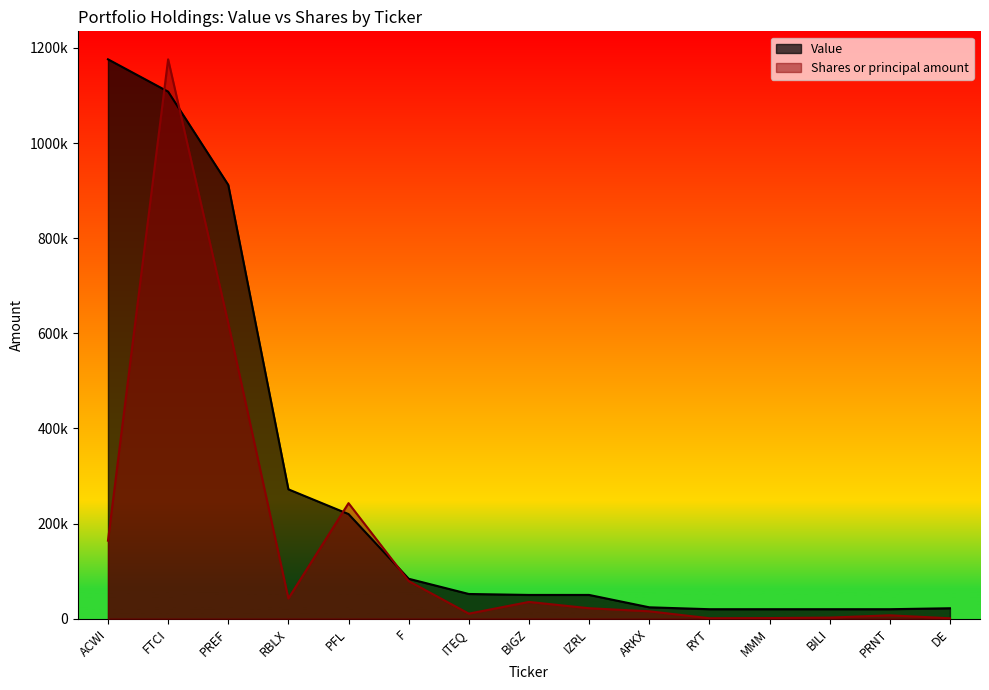

Reading left to right, extract all data points from this chart.

Value: ACWI=1176000.0	FTCI=1108000.0	PREF=912000.0	RBLX=272000.0	PFL=220000.0	F=84000.0	ITEQ=52000.0	BIGZ=50000.0	IZRL=50000.0	ARKX=24000.0	RYT=20000.0	MMM=20000.0	BILI=20000.0	PRNT=20000.0	DE=22000.0
Shares or principal amount: ACWI=164105.5	FTCI=1176000.0	PREF=621307.0	RBLX=42601.3	PFL=242951.9	F=79100.6	ITEQ=10678.6	BIGZ=35312.8	IZRL=22063.4	ARKX=15622.4	RYT=988.8	MMM=1384.3	BILI=2373.0	PRNT=7147.3	DE=904.0